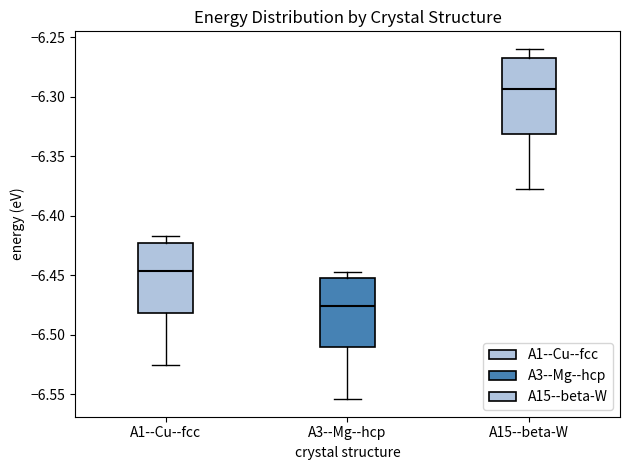

Reading left to right, read every box against the y-axis: the position of its median line, the range the box covers, and the ends of its whiskers. The values are not printed on the chart, so give them approximately, as read against the axis.

A1--Cu--fcc: median -6.445, box -6.480 to -6.425, whiskers -6.525 to -6.415
A3--Mg--hcp: median -6.475, box -6.510 to -6.455, whiskers -6.555 to -6.445
A15--beta-W: median -6.295, box -6.330 to -6.265, whiskers -6.380 to -6.260